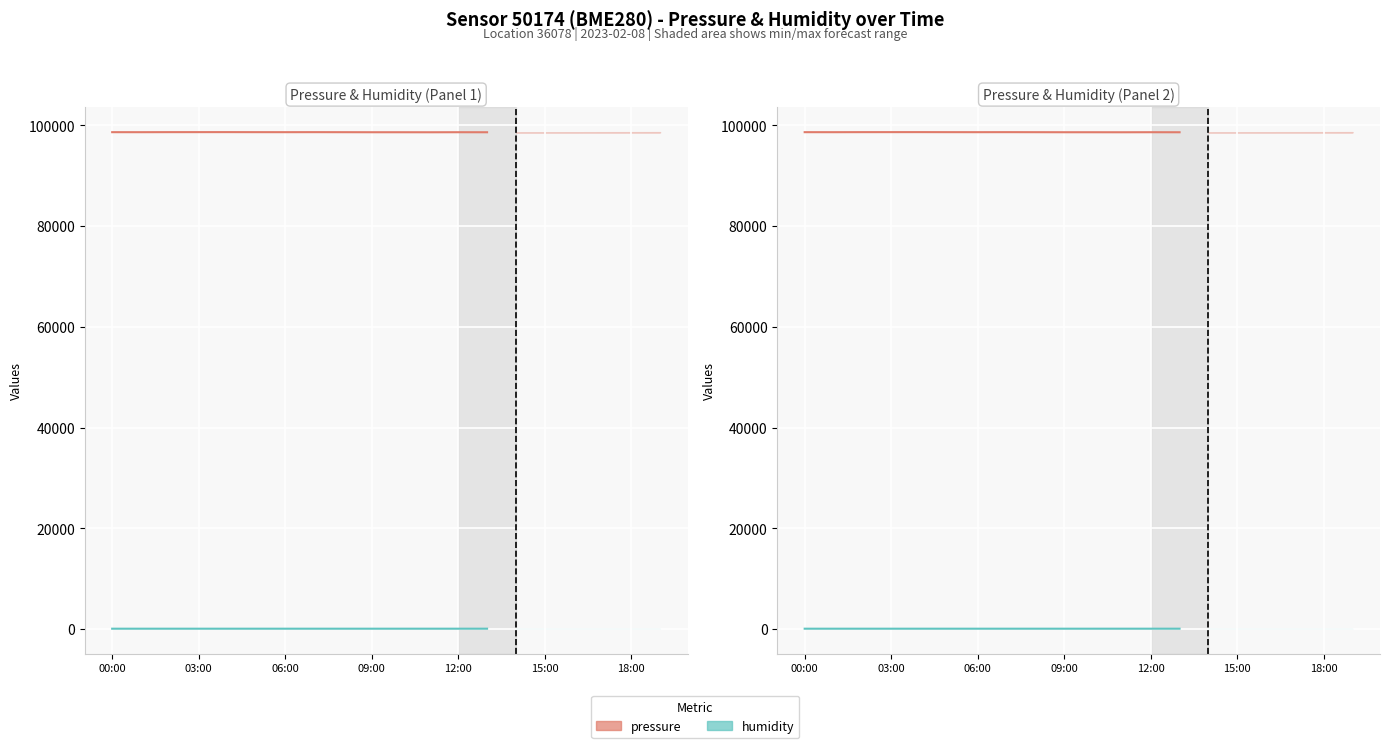

Reading left to right, what are all the values shown in this chart?

pressure: 98642.4	98639.1	98649.5	98651.3	98654.1	98645.6	98641.4	98647.5	98639.0	98629.6	98628.0	98623.1	98633.5	98625.9
humidity: 63.7	63.8	63.5	63.5	63.5	63.8	64.0	63.8	63.8	63.7	63.9	64.0	64.0	64.2